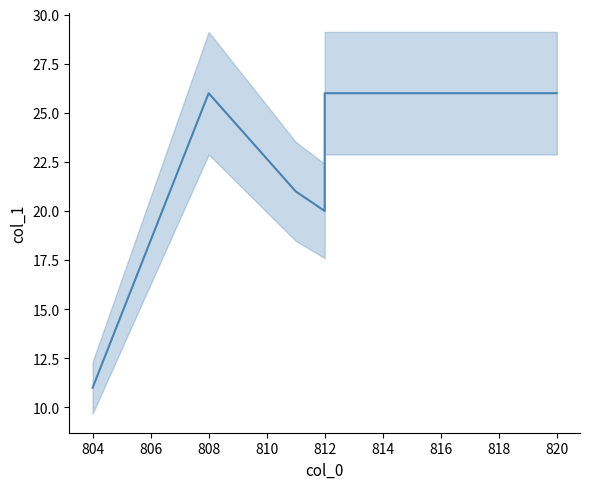

What is the greatest value displayed?

26